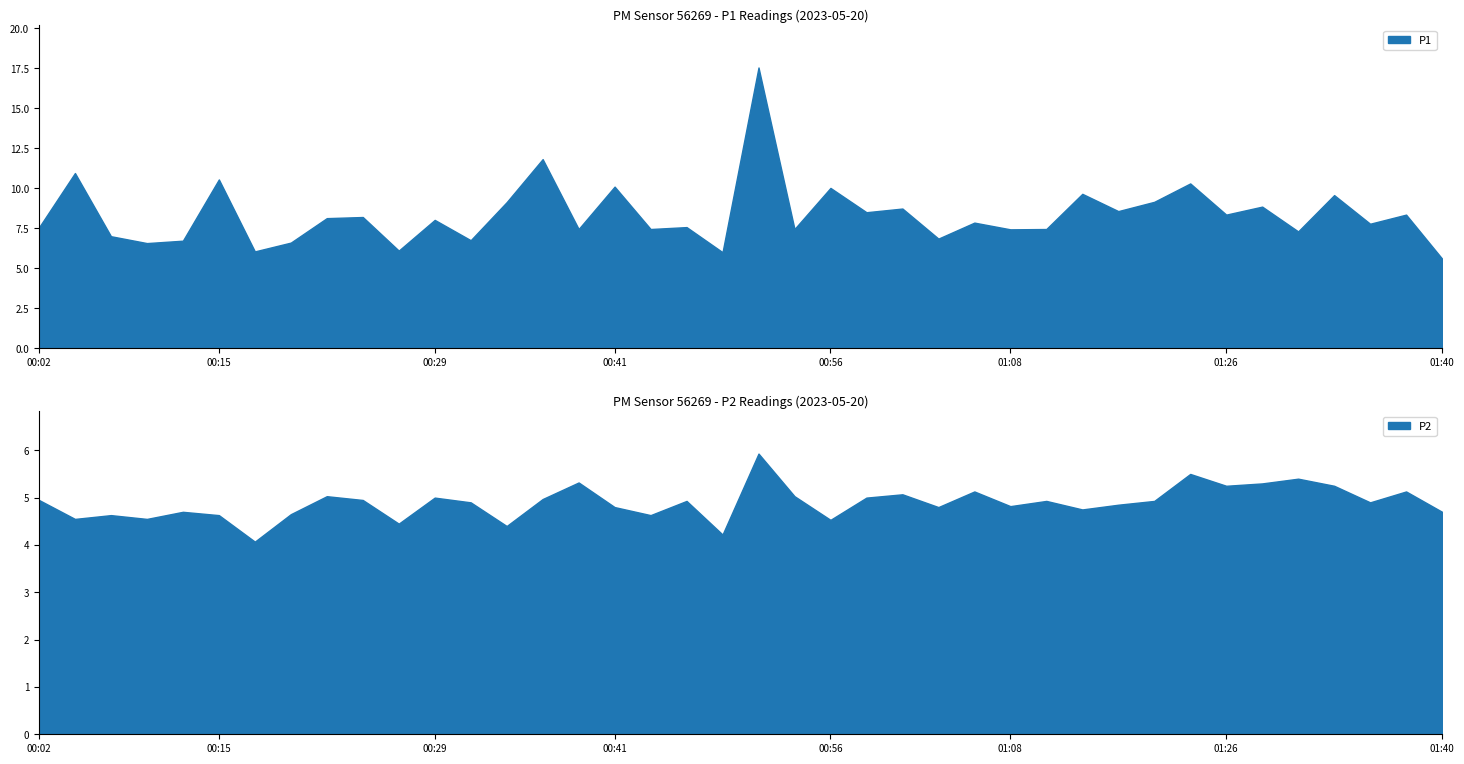

True or false: P1 and P2 intersect in this chart.

False